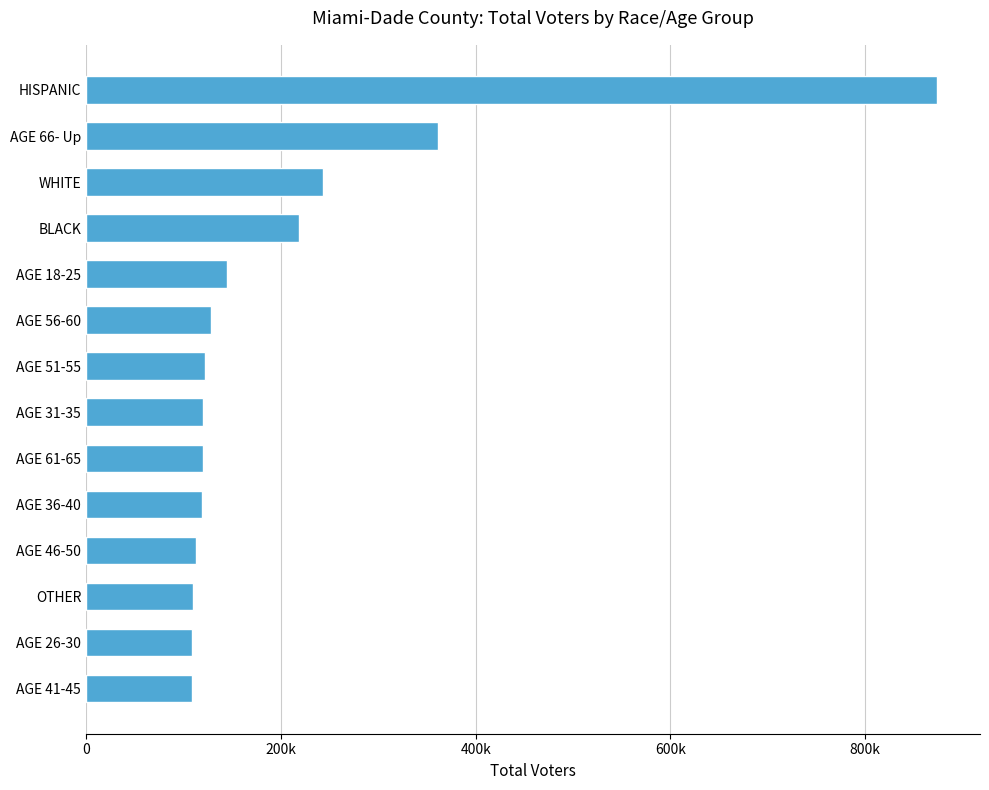

What is the average value?

206485